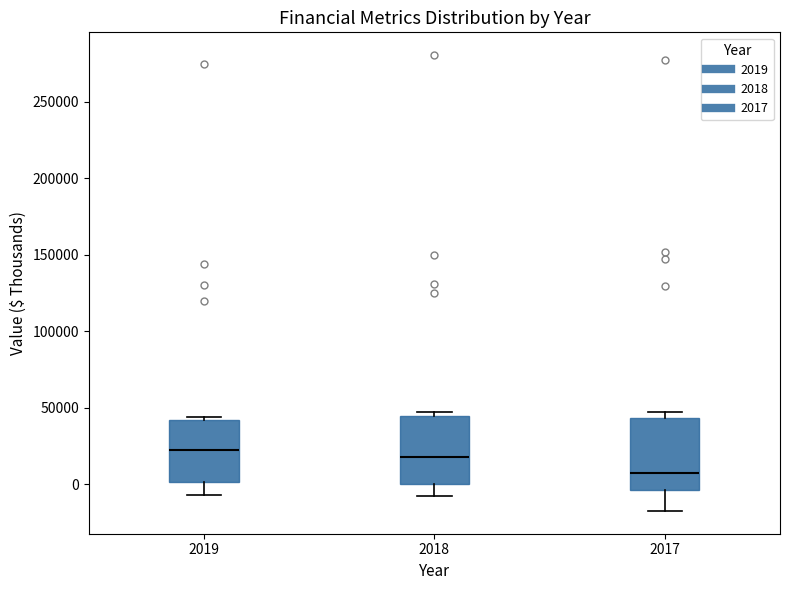

Reading left to right, read every box against the y-axis: the position of its median line, the range the box covers, and the ends of its whiskers. The values are not printed on the chart, so give them approximately, as read against the axis.

2019: median 20000, box 0 to 40000, whiskers -5000 to 45000
2018: median 20000, box 0 to 45000, whiskers -10000 to 45000 (just above the box's upper edge)
2017: median 5000, box -5000 to 45000, whiskers -15000 to 45000 (just above the box's upper edge)